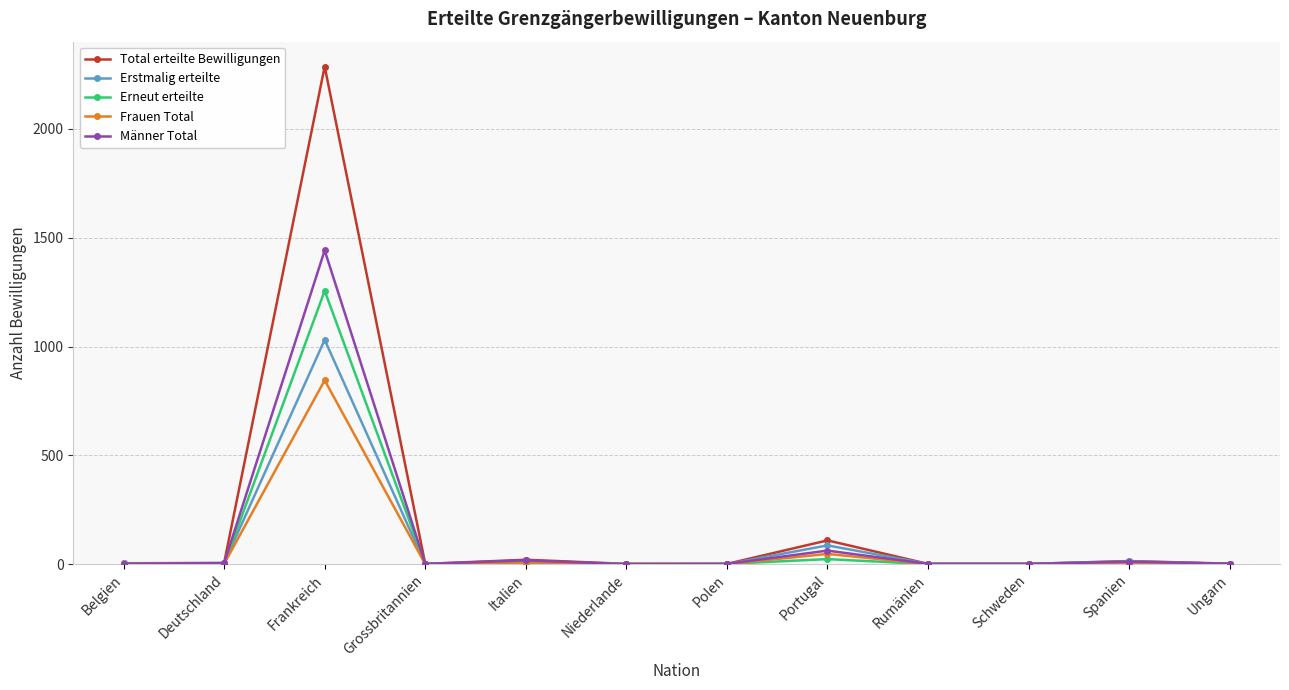

What is the greatest value displayed?

2287